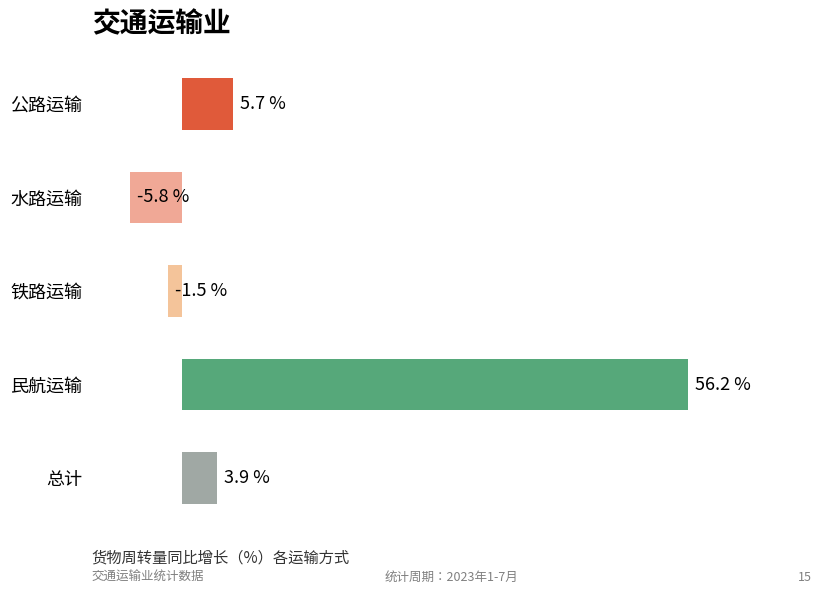

Between 水路运输 and 总计, which is larger?

总计